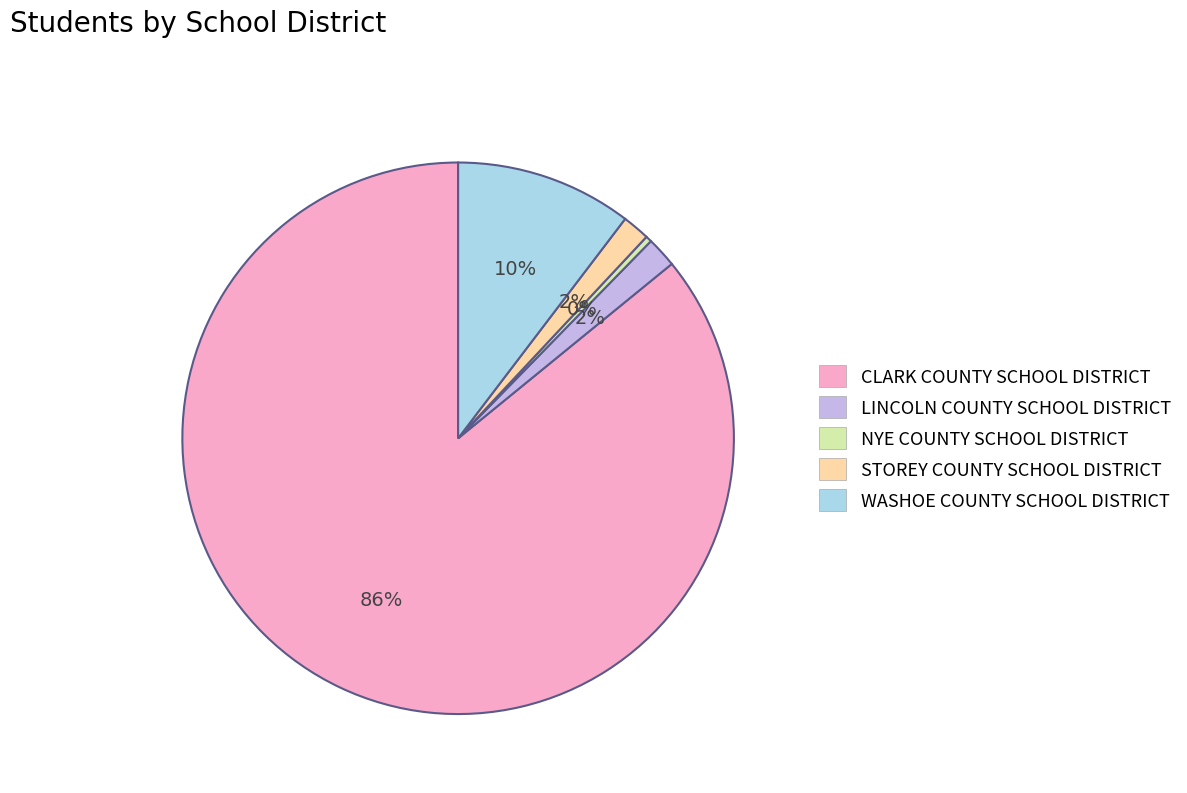

How many slices are in this pie chart?

5